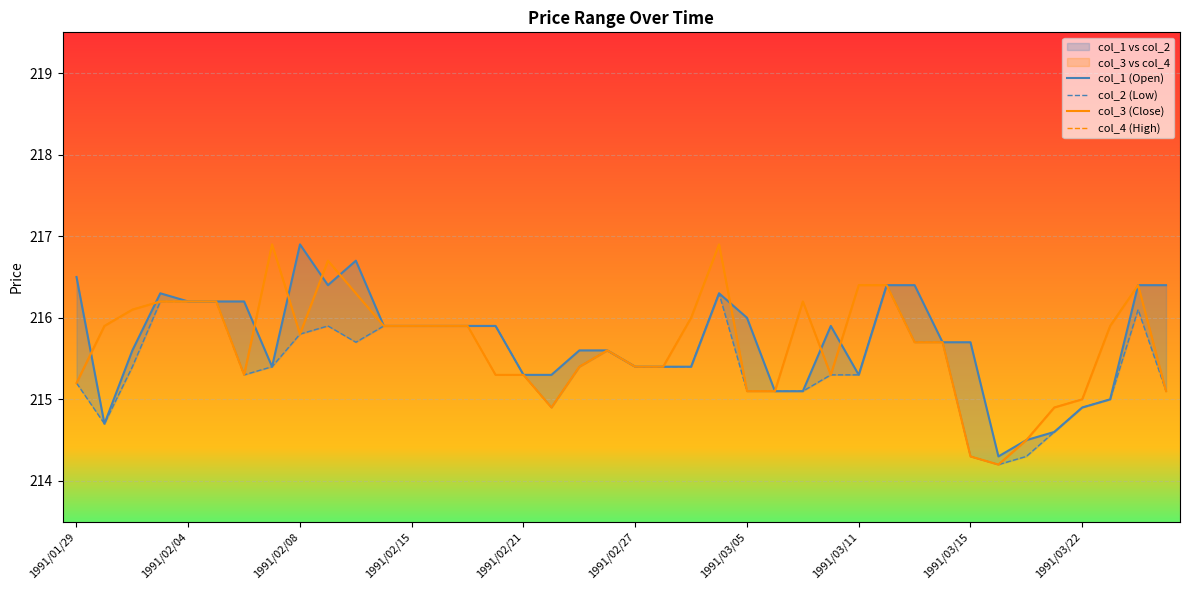

What is the difference between the col_4 (High) values at 21 and 1991/03/15?

0.4